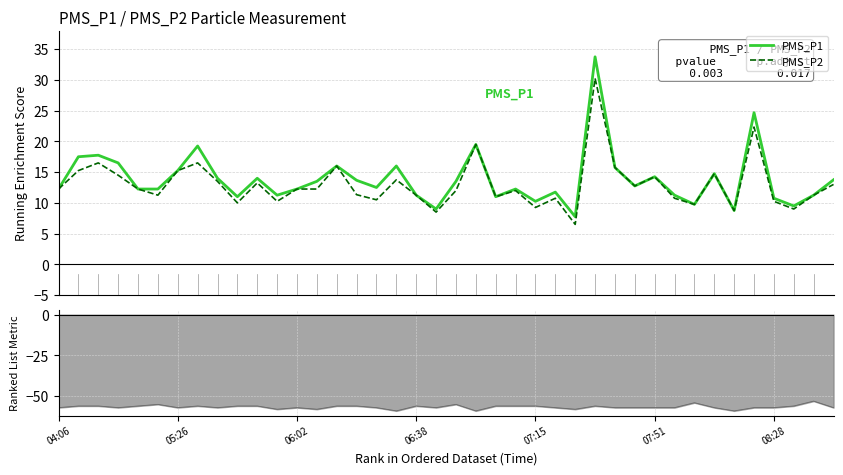

Reading left to right, list all the values displayed in this chart.

PMS_P1: 04:06=12.2	05:26=17.5	06:02=17.8	06:38=16.5	07:15=12.2	07:51=12.2	08:28=15.2	7=19.2	8=14.0	9=11.0	10=14.0	11=11.2	12=12.2	13=13.5	14=16.0	15=13.7	16=12.5	17=16.0	18=11.2	19=9.0	20=13.5	21=19.5	22=11.0	23=12.2	24=10.2	25=11.8	26=7.8	27=33.8	28=15.8	29=12.8	30=14.2	31=11.2	32=9.8	33=14.8	34=8.8	35=24.7	36=10.8	37=9.5	38=11.2	39=13.8
PMS_P2: 04:06=12.2	05:26=15.2	06:02=16.5	06:38=14.5	07:15=12.2	07:51=11.2	08:28=15.2	7=16.5	8=13.5	9=10.0	10=13.2	11=10.2	12=12.2	13=12.2	14=16.0	15=11.3	16=10.5	17=13.8	18=11.2	19=8.5	20=12.0	21=19.5	22=11.0	23=12.0	24=9.2	25=10.8	26=6.5	27=30.2	28=15.8	29=12.8	30=14.2	31=10.8	32=9.8	33=14.8	34=8.8	35=22.3	36=10.2	37=9.0	38=11.2	39=13.0